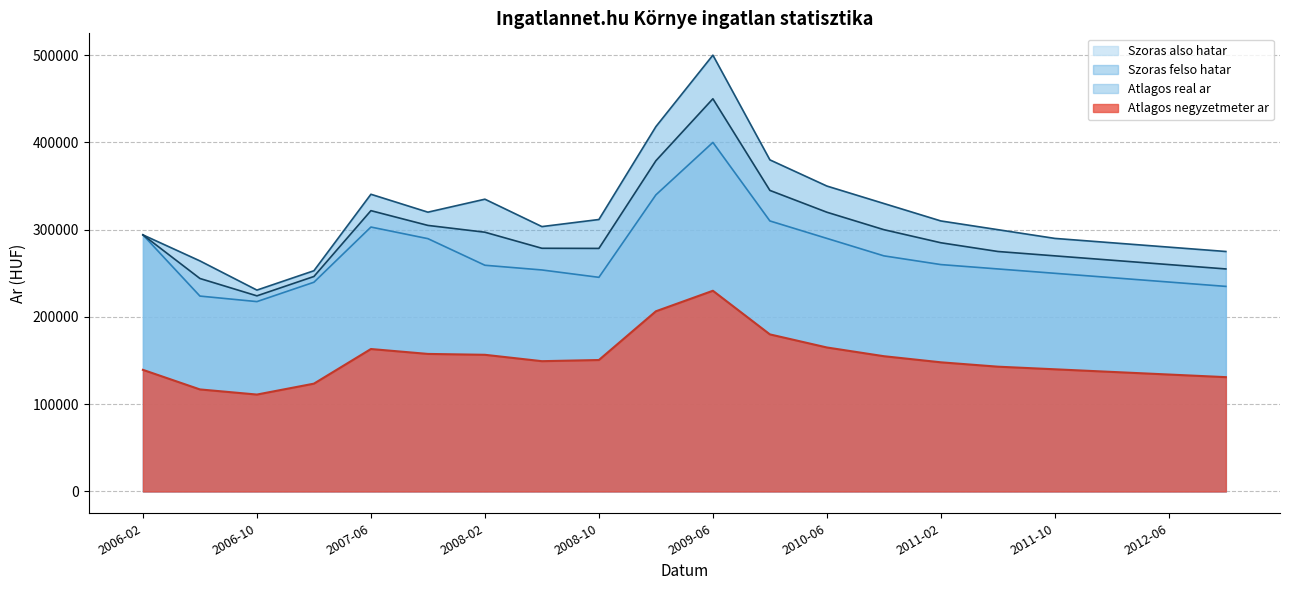

What is the difference between the maximum and minimum values in the Szoras felso hatar series?

269236